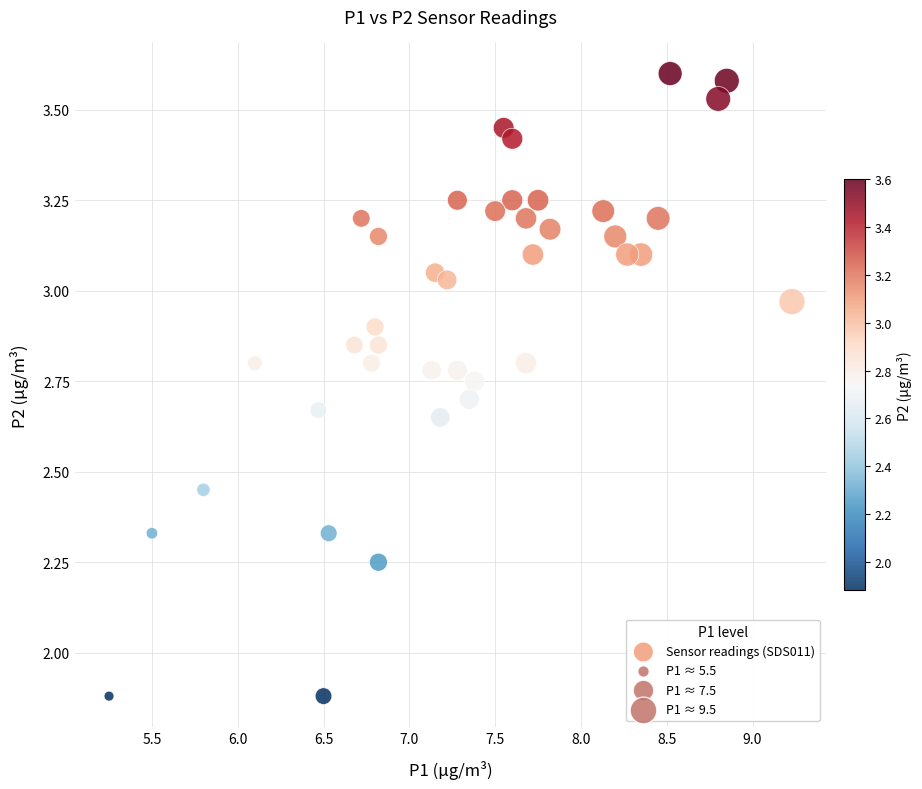

What is the range of Y values (max minus min)?

1.7